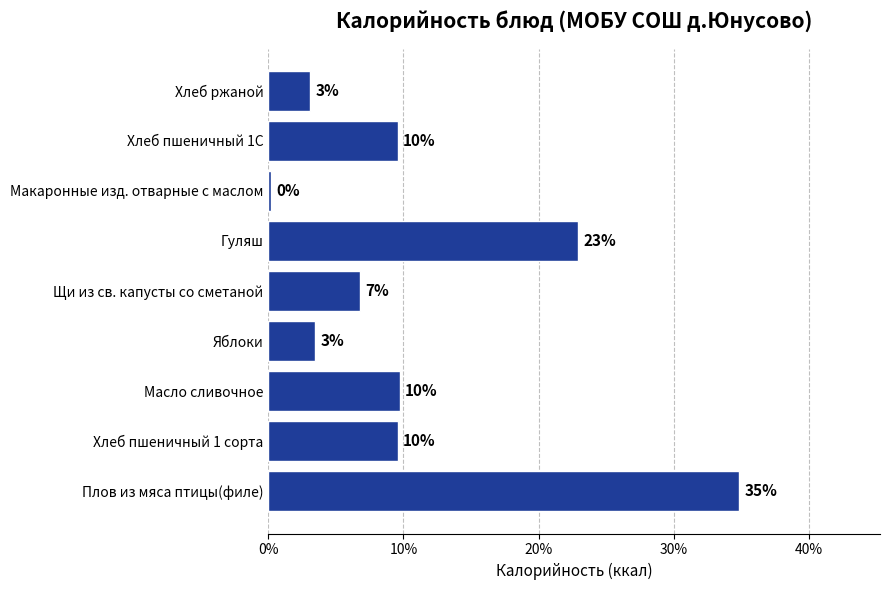

What is the maximum value shown in the chart?

34.8